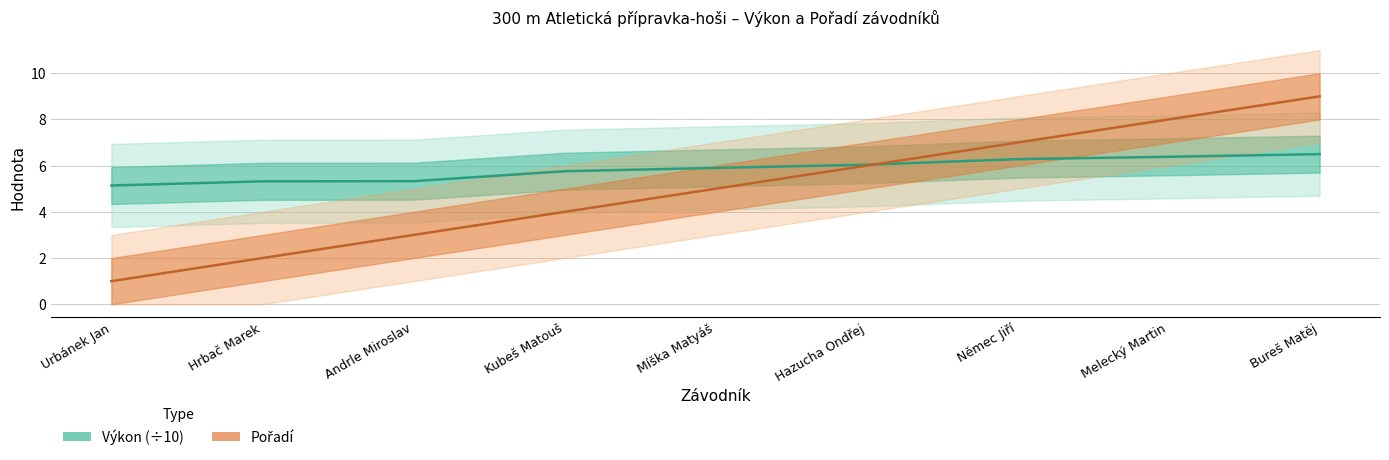

At how many categories does at least one series exceed 5?

9